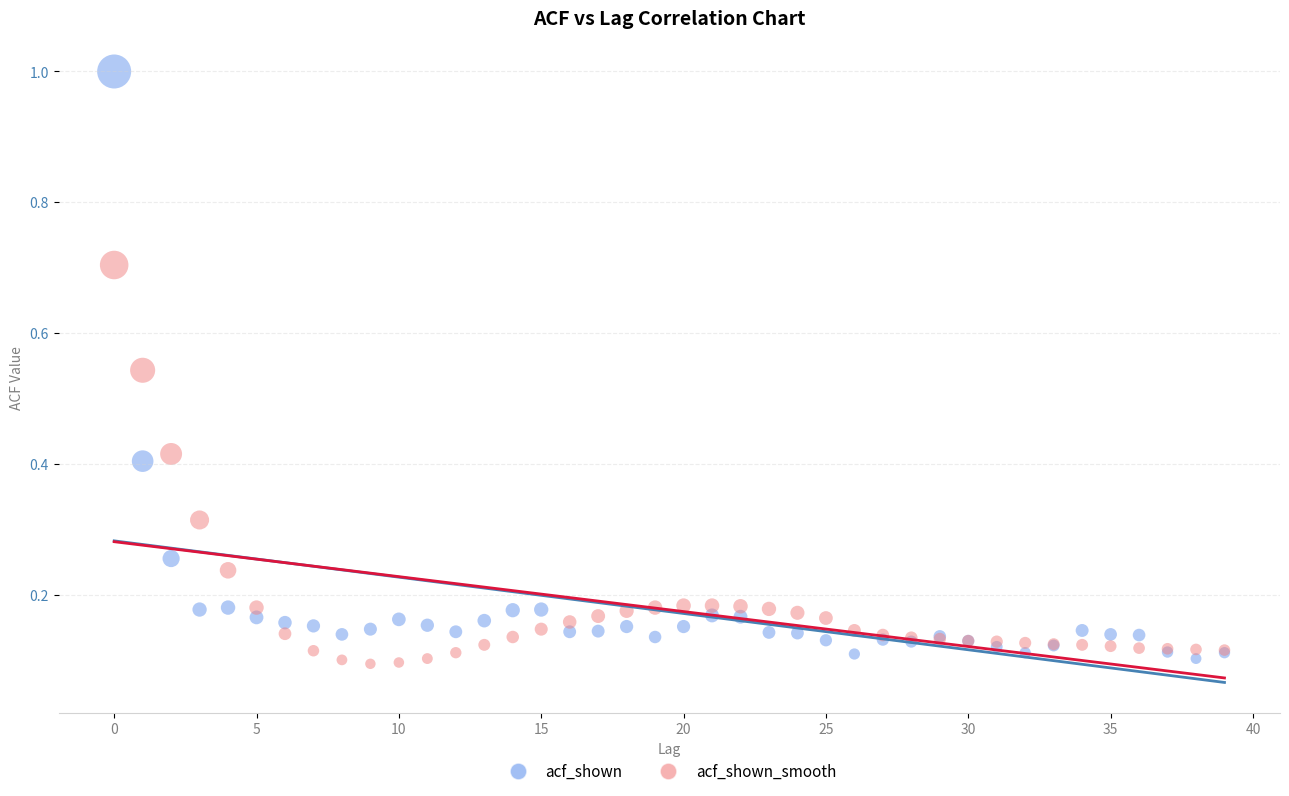

Which series contains the highest Y value?

acf_shown